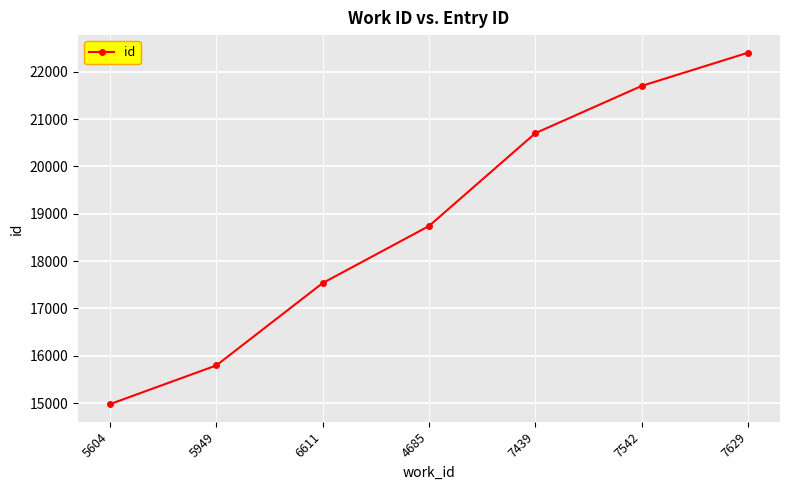

What is the approximate value at 7629, to the nearest 10?

22400